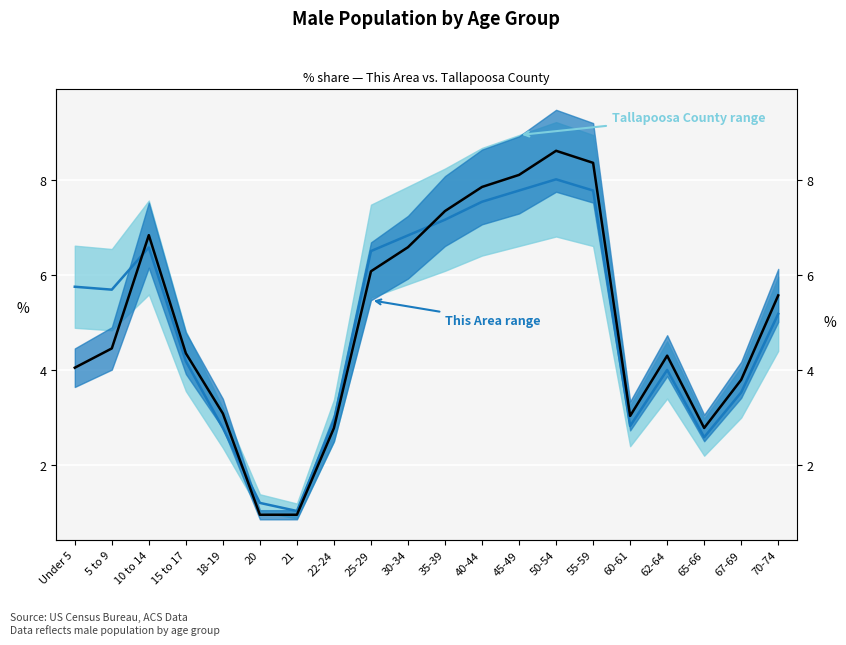

What is the label of the 9th point from the left?

25-29